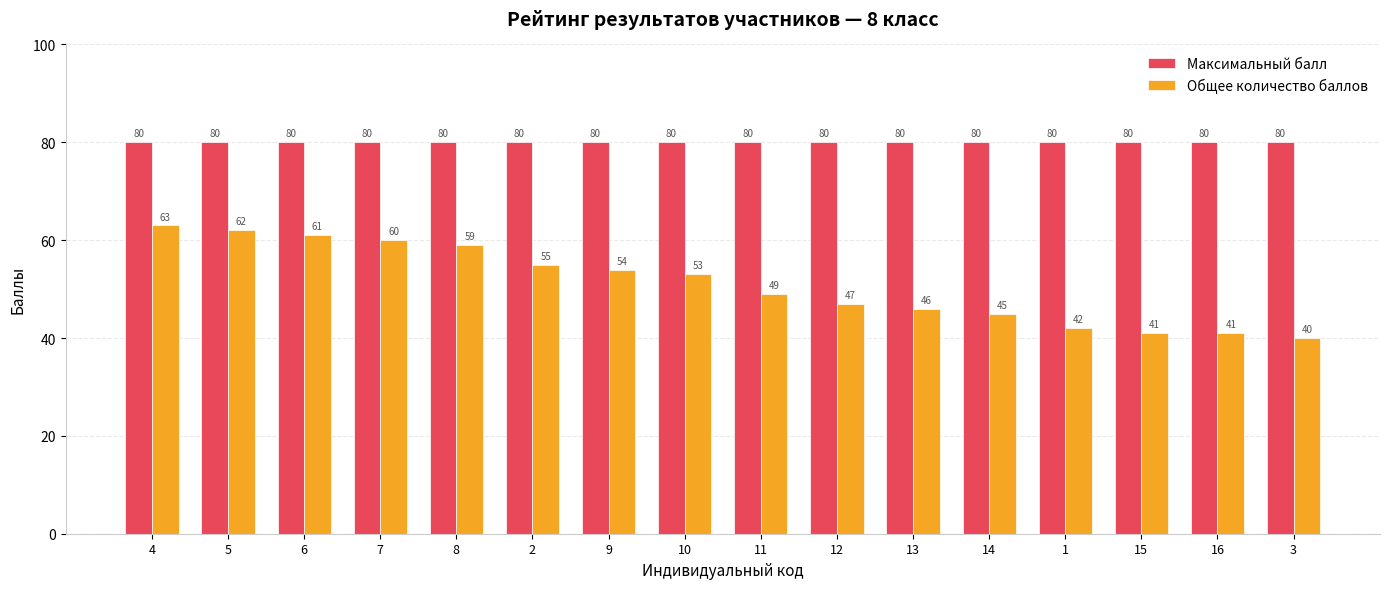

Read the Максимальный балл value at 4.

80